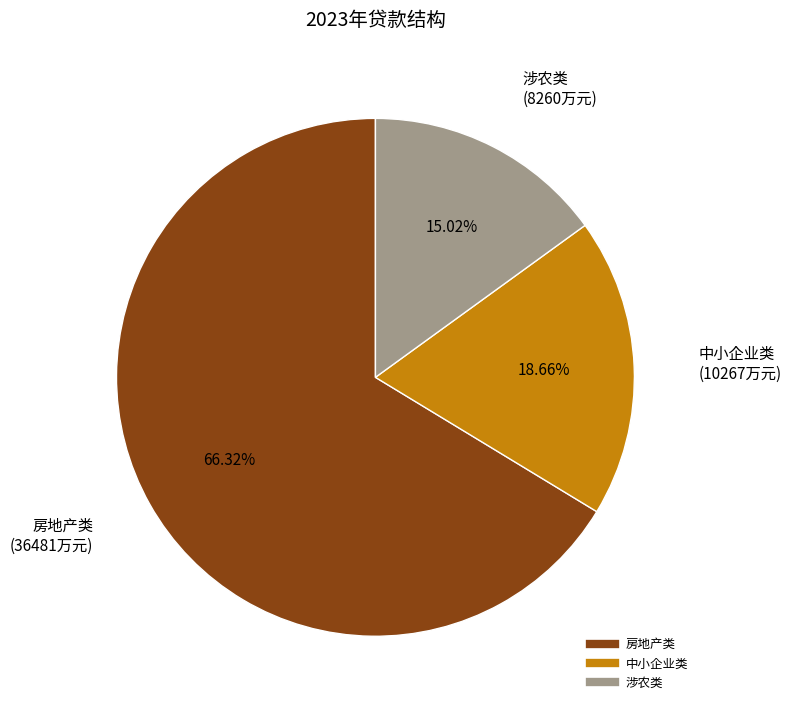

Is there any slice that represents more than half of the pie?

Yes